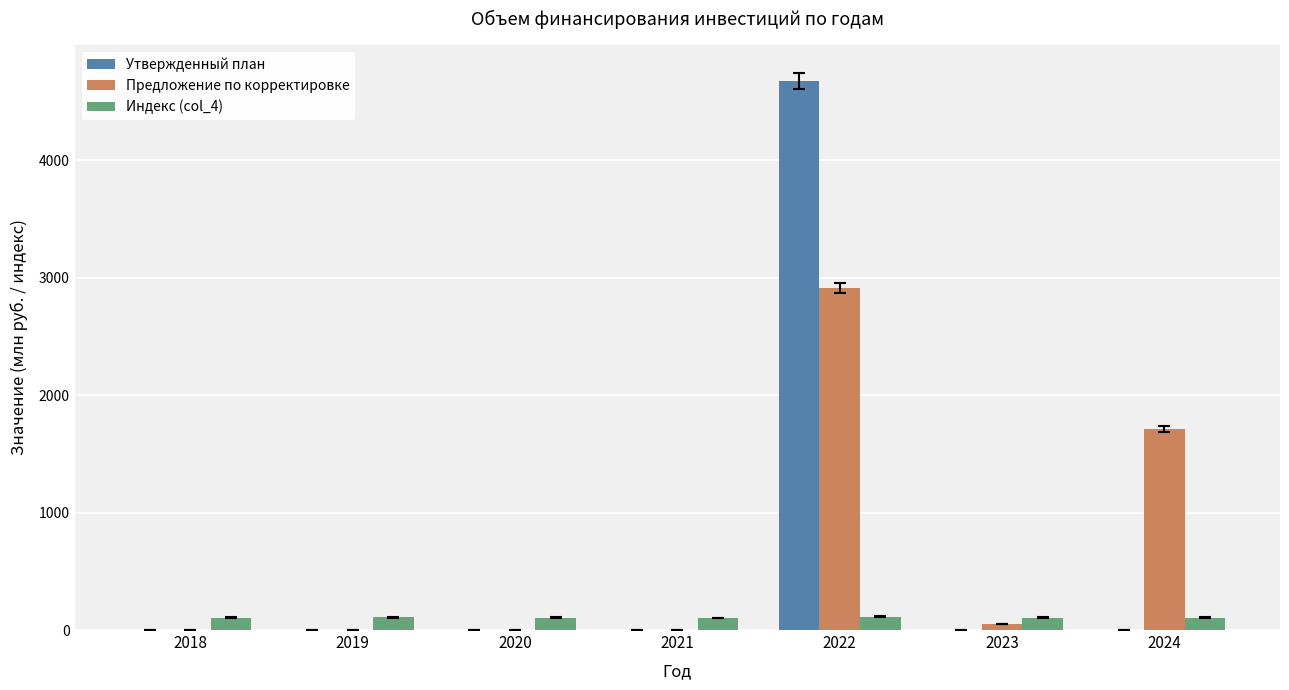

Which series has the largest range (max minus min)?

Утвержденный план